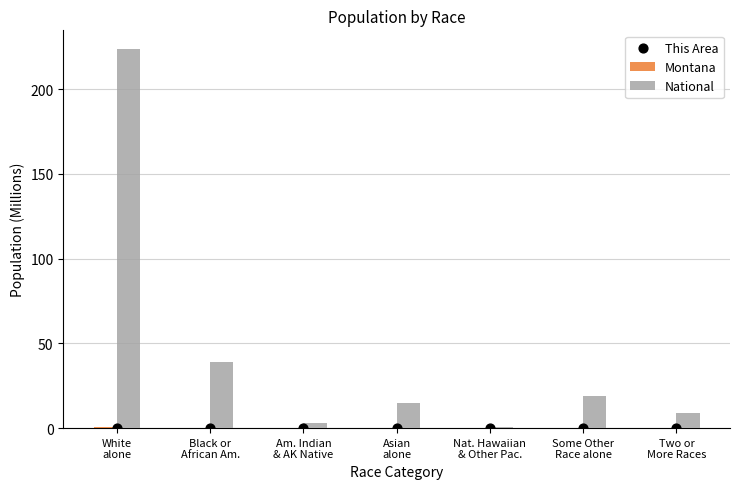

Is the value of National at Some Other
Race alone greater than the value of Montana at Some Other
Race alone?

Yes